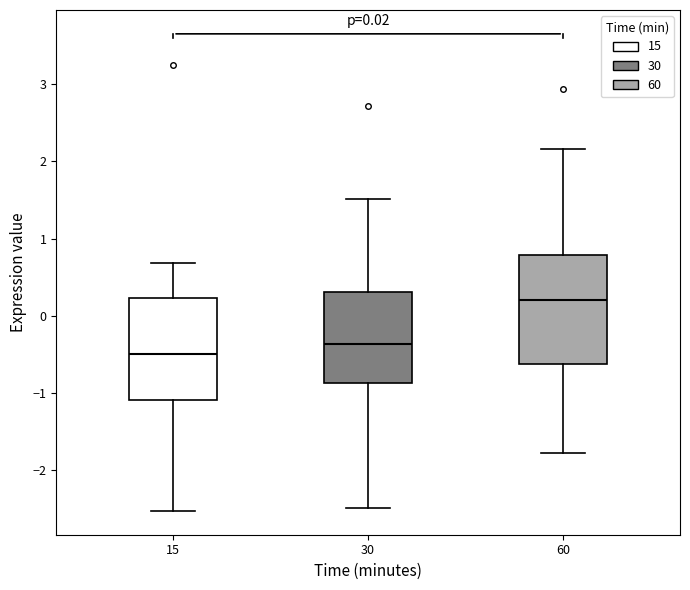

Which box's median line is the lowest?

15